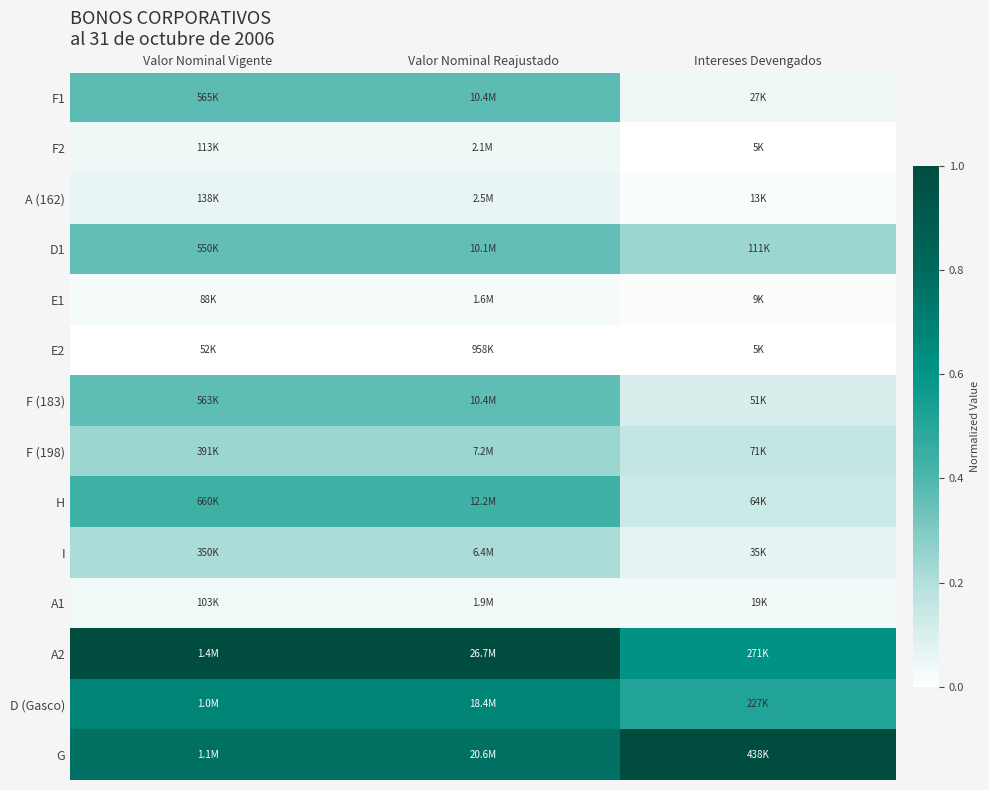

At Intereses Devengados, list the series in order from largest to smallest.

G, A2, D (Gasco), D1, F (198), H, F (183), I, F1, A1, A (162), E1, F2, E2